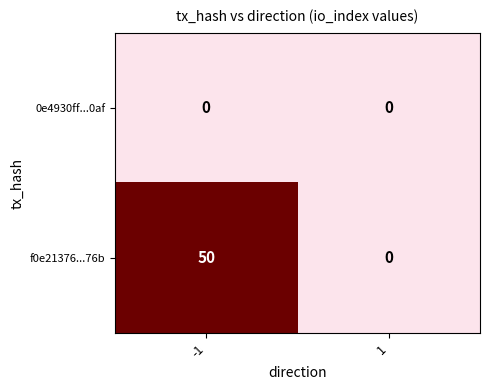

What is the maximum value shown in the chart?

50